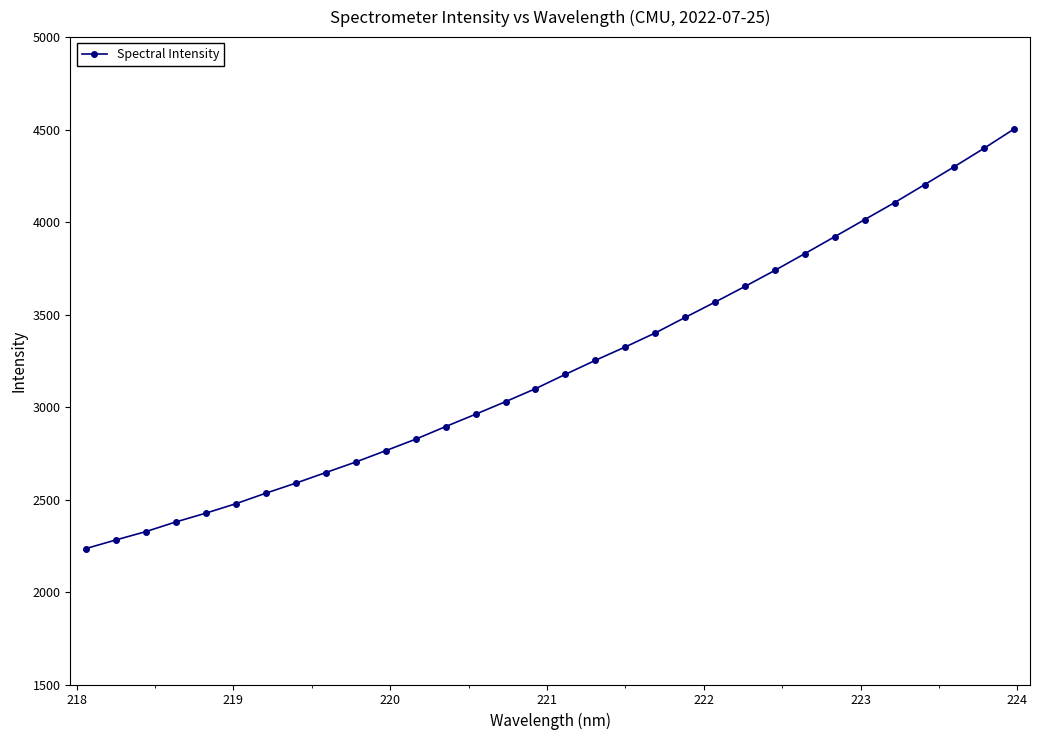

What is the value of the 7th point from the left?

2534.3